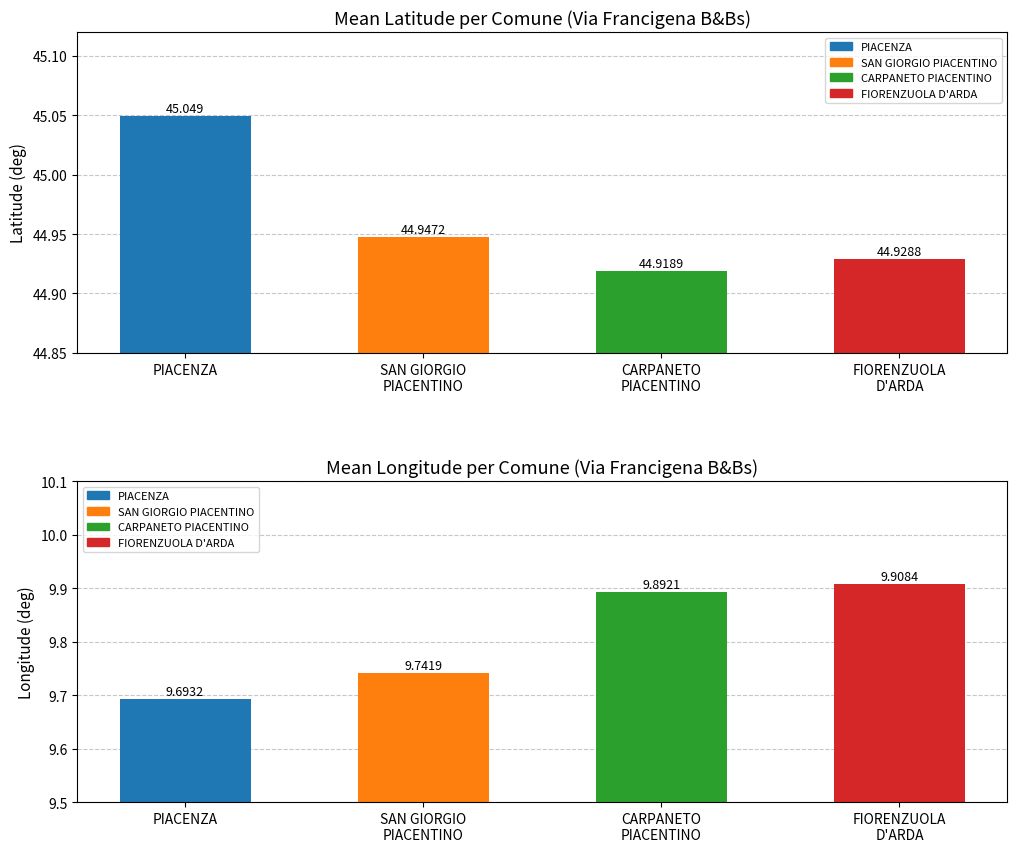

Reading left to right, extract all data points from this chart.

PIACENZA=45.0	SAN GIORGIO PIACENTINO=44.9	CARPANETO PIACENTINO=44.9	FIORENZUOLA D'ARDA=44.9